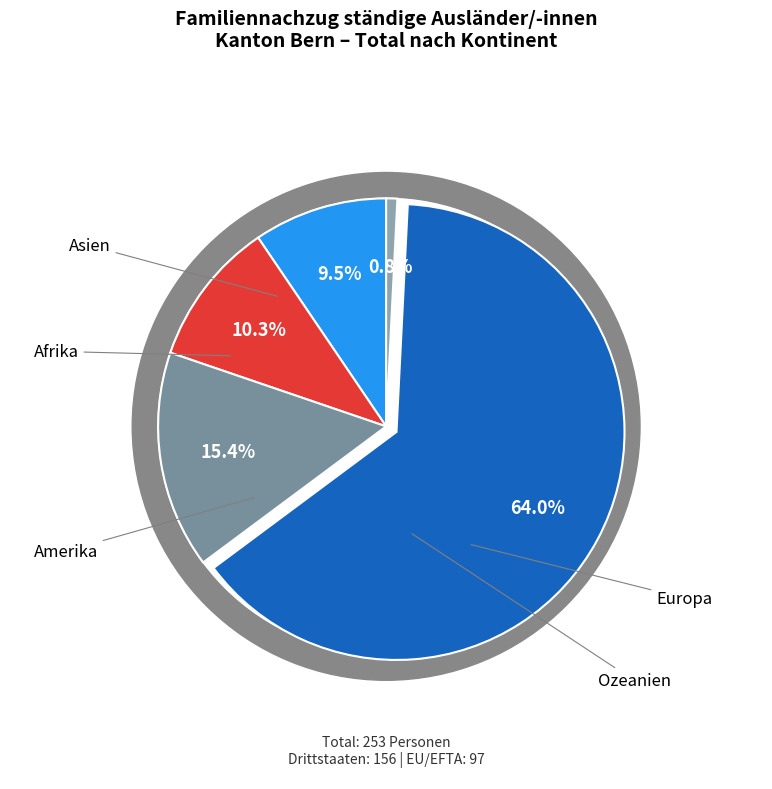

Which category has the biggest portion of the pie?

Europa